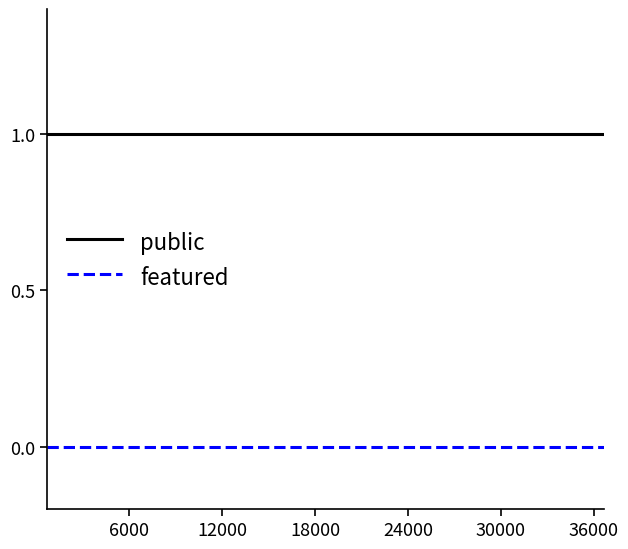

True or false: public and featured intersect in this chart.

False